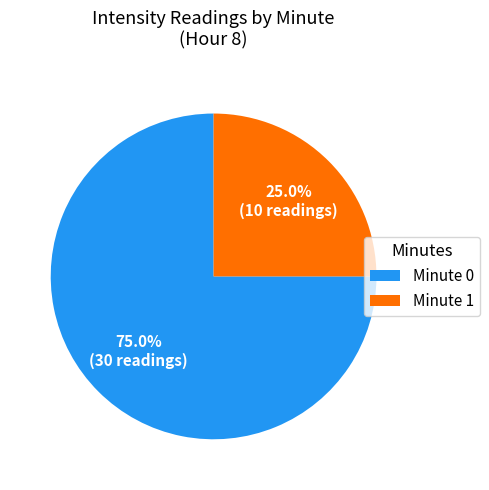

Between Minute 1 and Minute 0, which is larger?

Minute 0